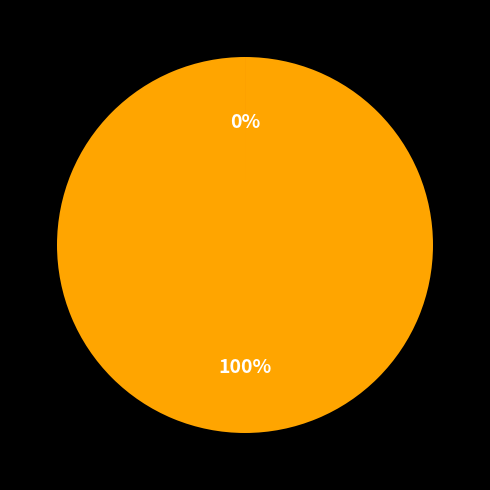

Which has a higher value, Grup Operatiu OLIVEBIOME or Grup Operatiu SAT4CARBON?

Grup Operatiu SAT4CARBON